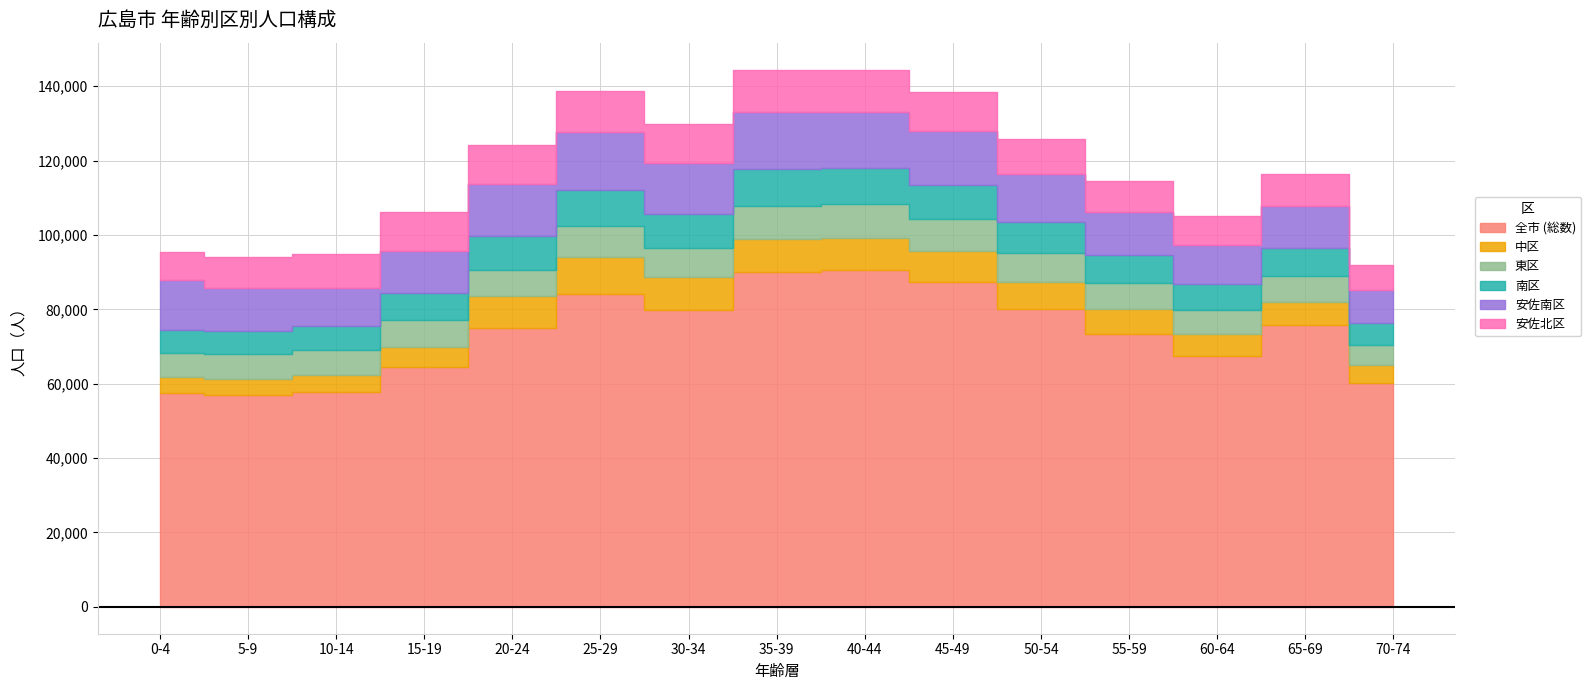

Where is 安佐北区 nearest to the value 9082?

10-14